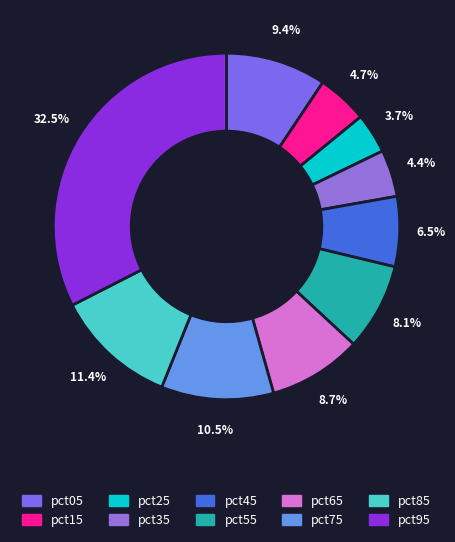

What percentage do pct55 and pct35 together represent?

12.5%